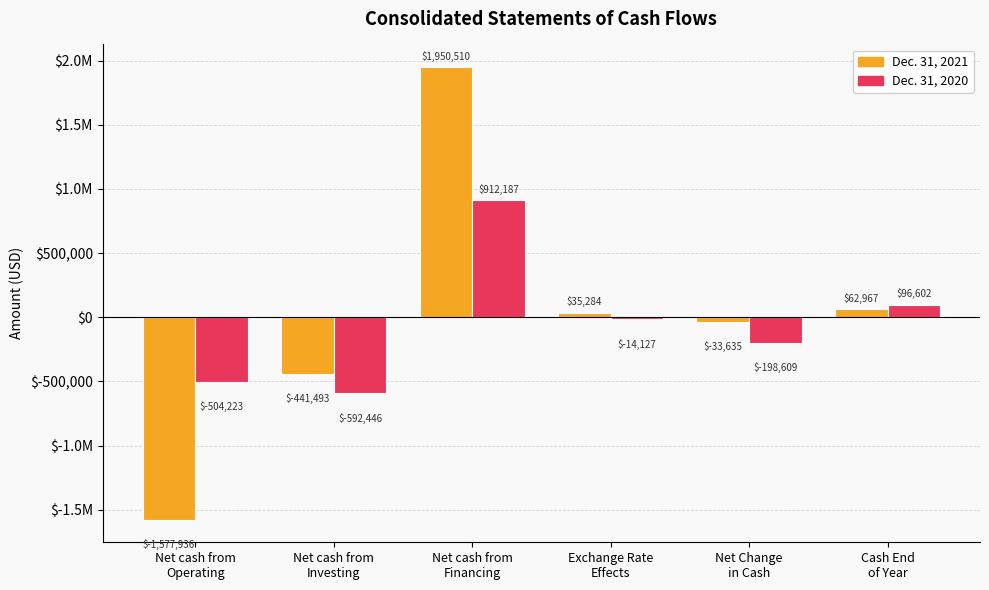

What are all the series names shown in the legend?

Dec. 31, 2021, Dec. 31, 2020